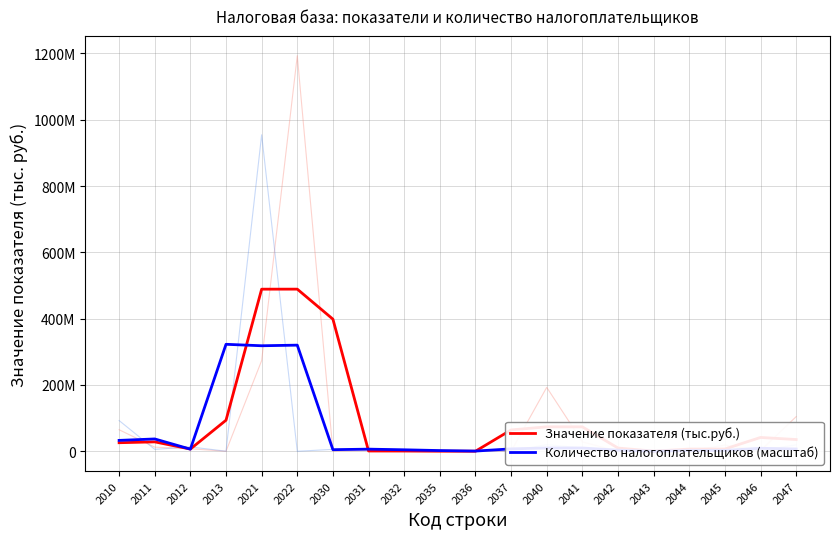

What is the minimum value shown in the chart?

148933.2